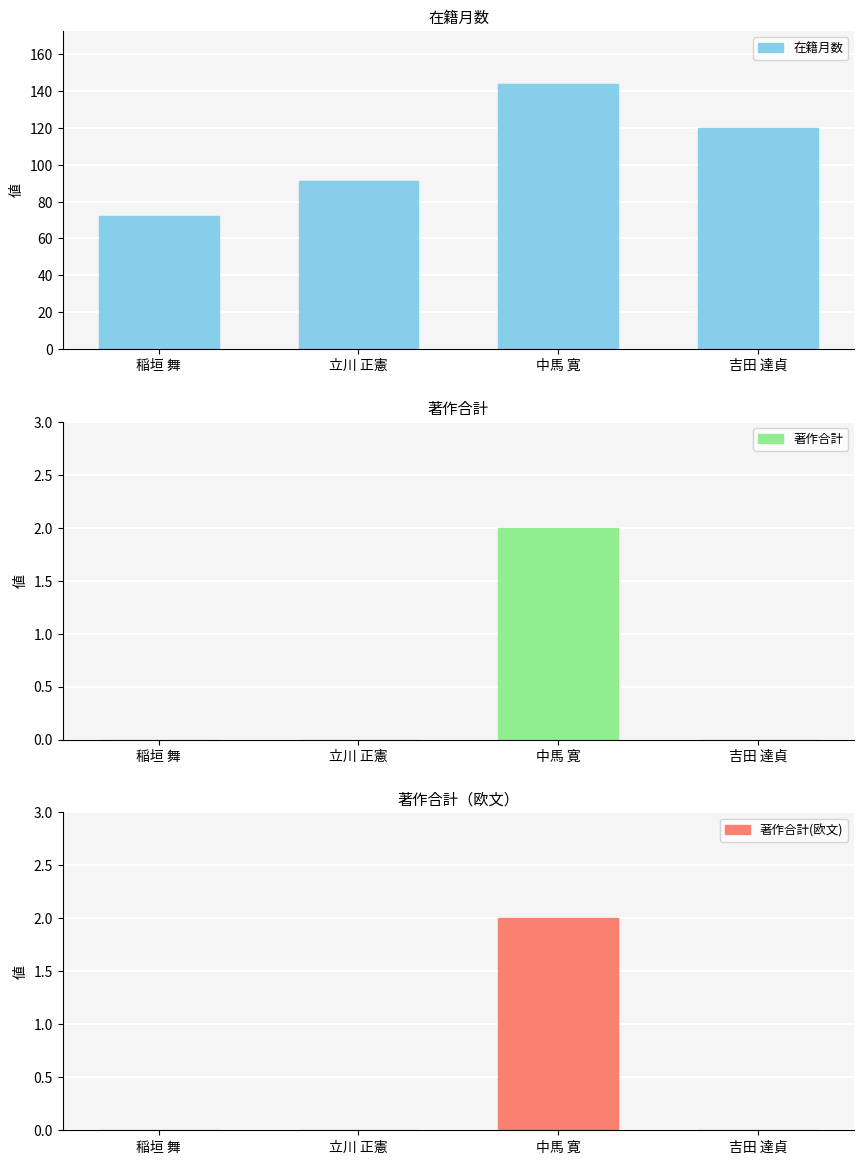

What is the lowest value of the 在籍月数 series?

72